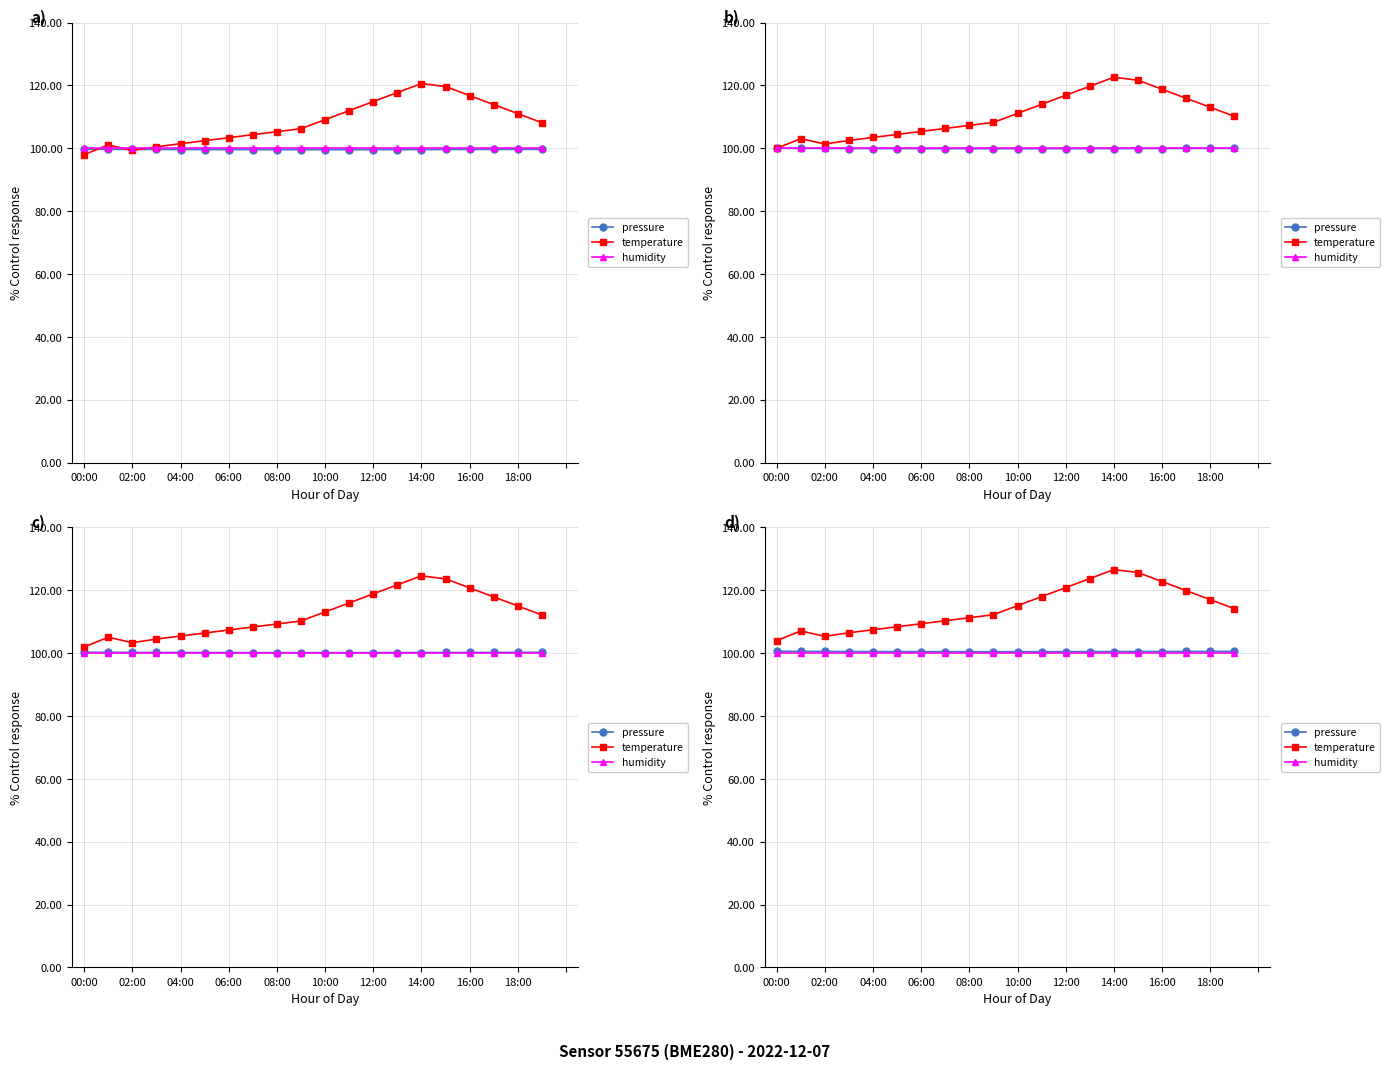

Between 02:00 and 14:00, which series saw the biggest shift?

temperature